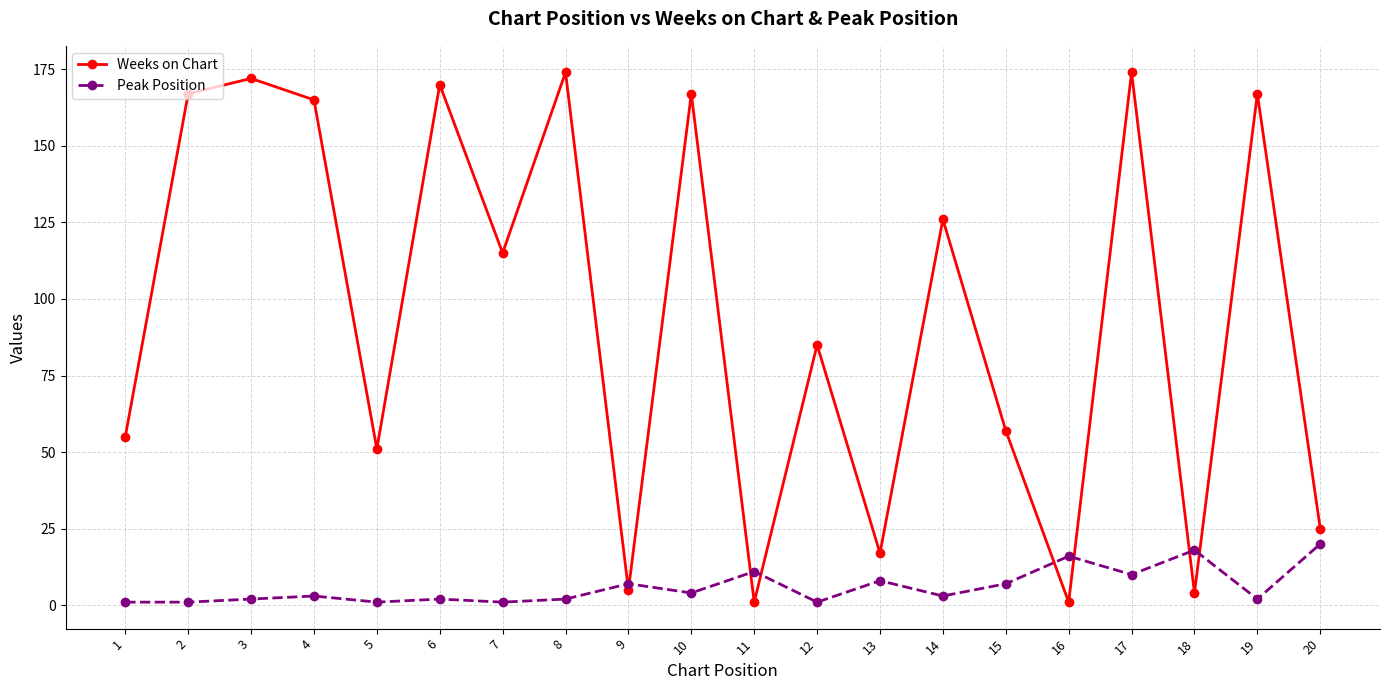

Reading left to right, extract all data points from this chart.

Weeks on Chart: 55	167	172	165	51	170	115	174	5	167	1	85	17	126	57	1	174	4	167	25
Peak Position: 1	1	2	3	1	2	1	2	7	4	11	1	8	3	7	16	10	18	2	20